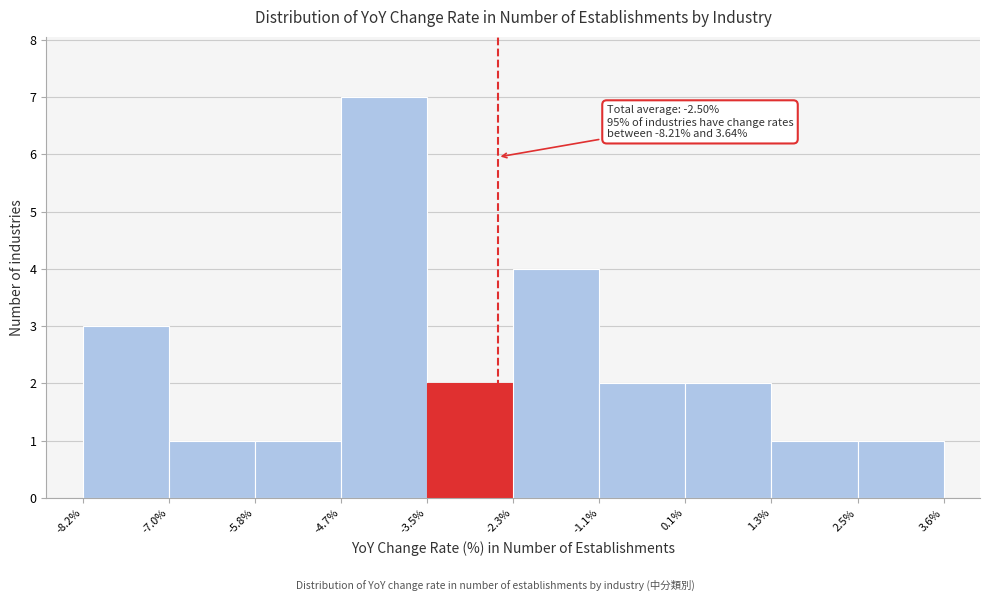

Over which range of the x-axis is the bar tallest?

-4.7% to -3.5%